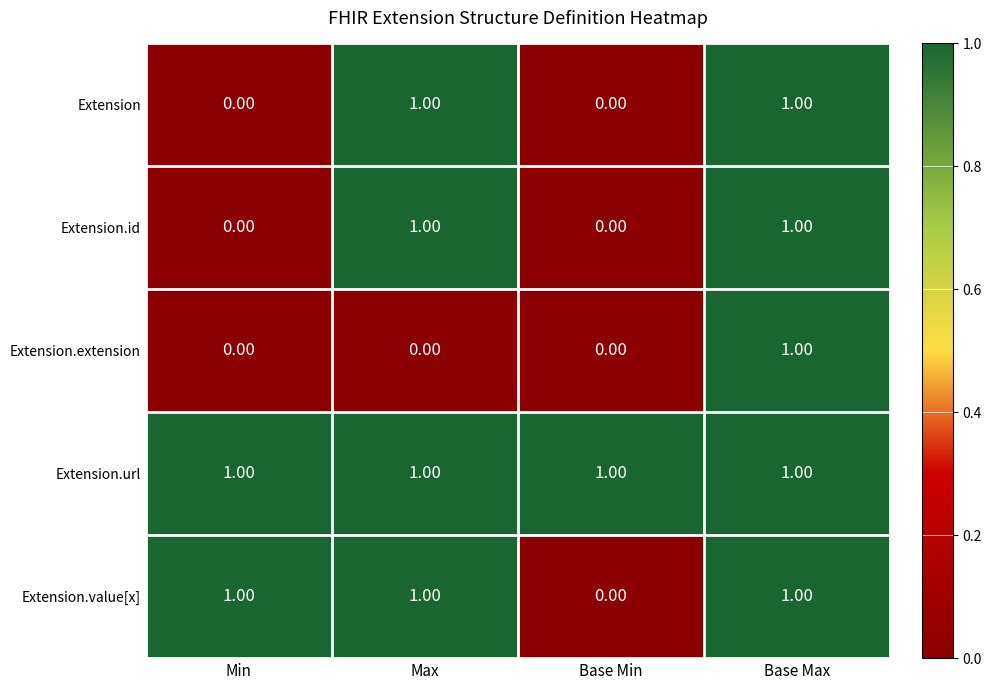

What is the sum of all Extension.url values?

4